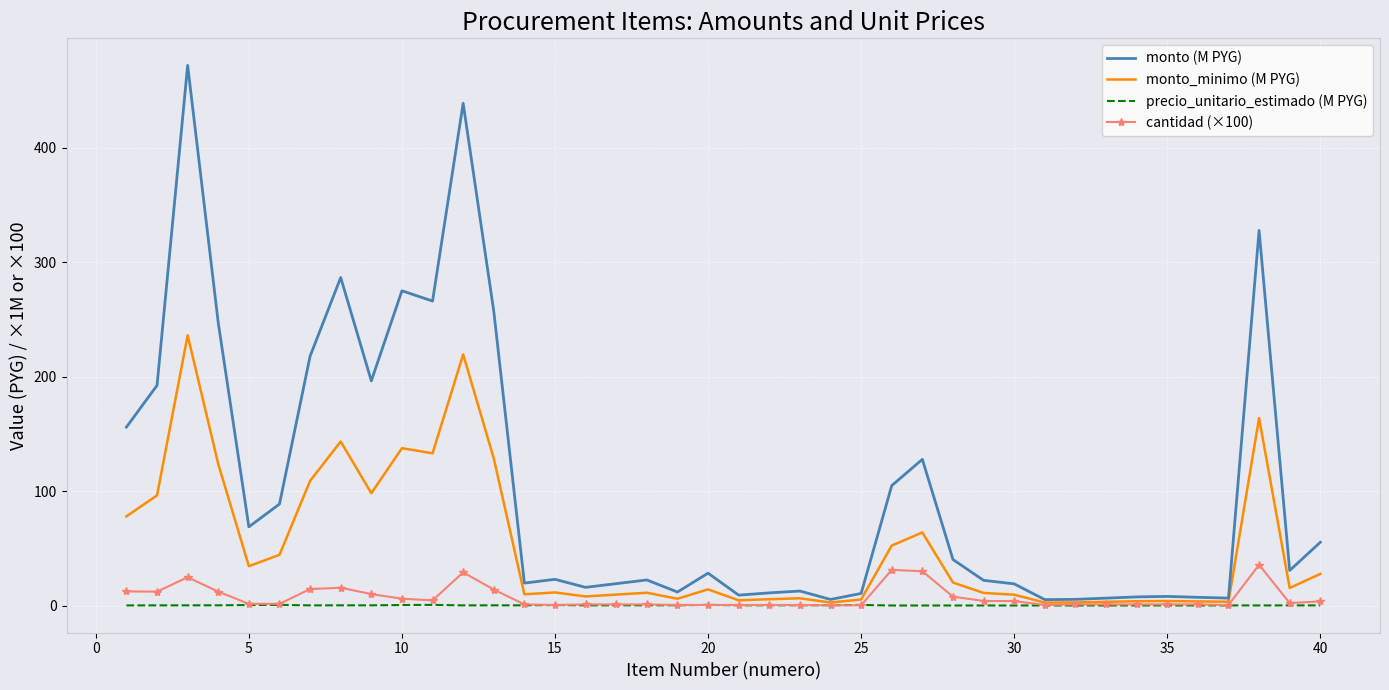

List the series in order of their peak value, highest first.

monto (M PYG), monto_minimo (M PYG), cantidad (×100), precio_unitario_estimado (M PYG)